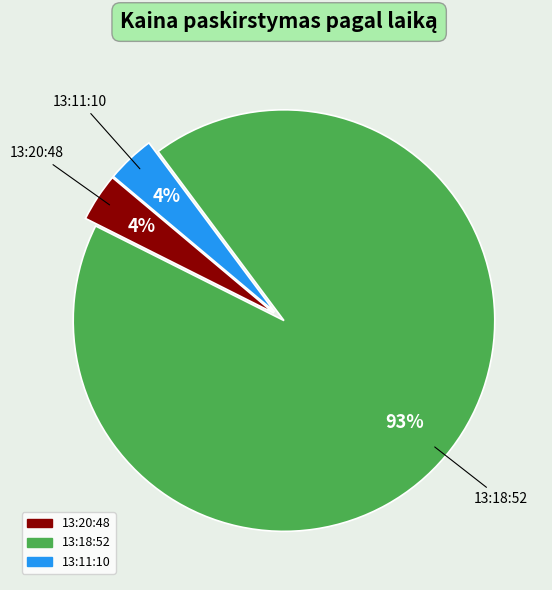

Which slice is the largest?

13:18:52